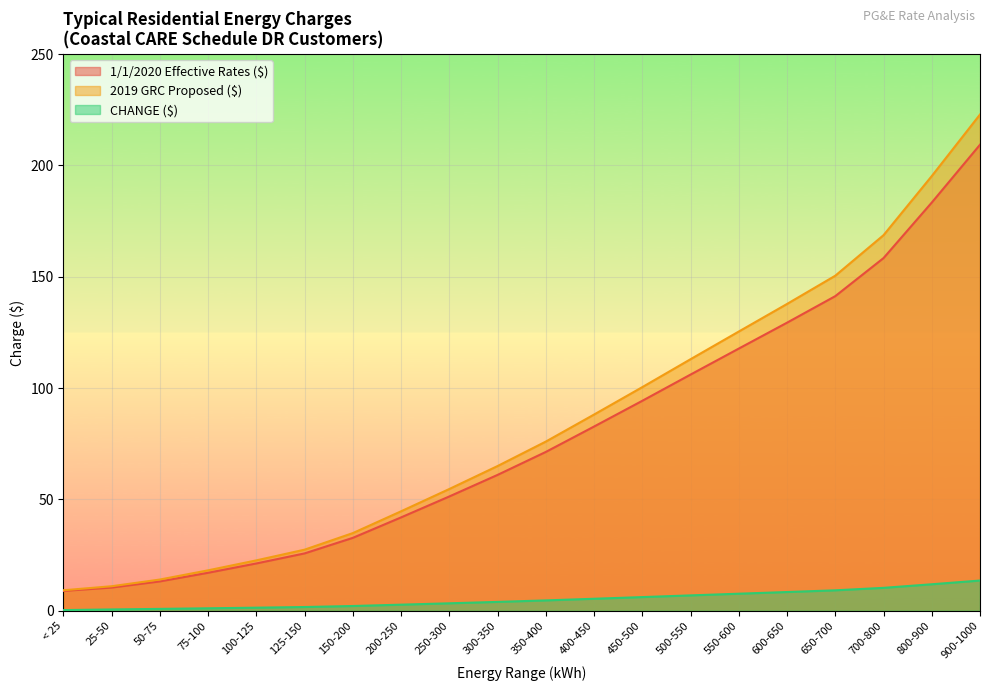

What is the maximum value for 2019 GRC Proposed ($)?

222.9